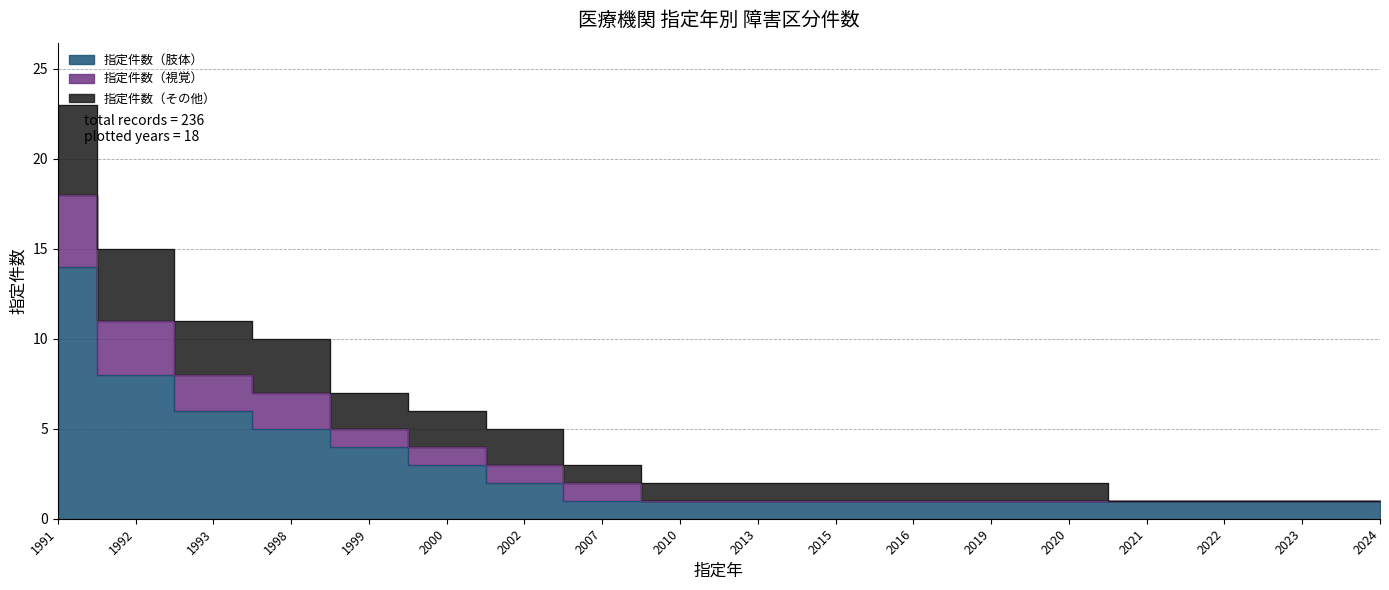

True or false: 指定件数（肢体） has a value of 2 at 2002.

True